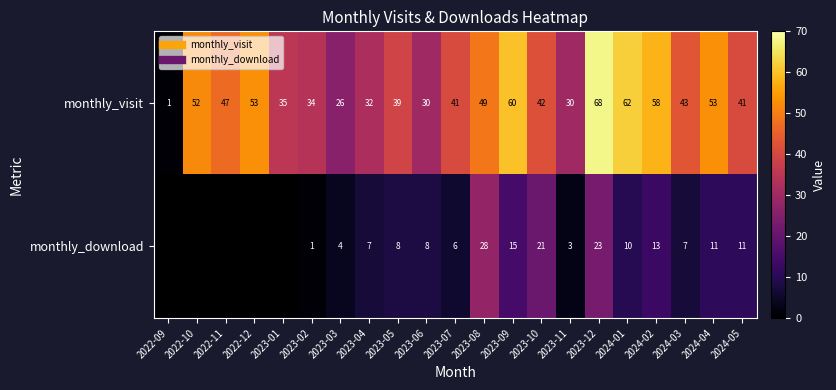

Which has a higher value, 2022-10 or 2023-06?

2022-10